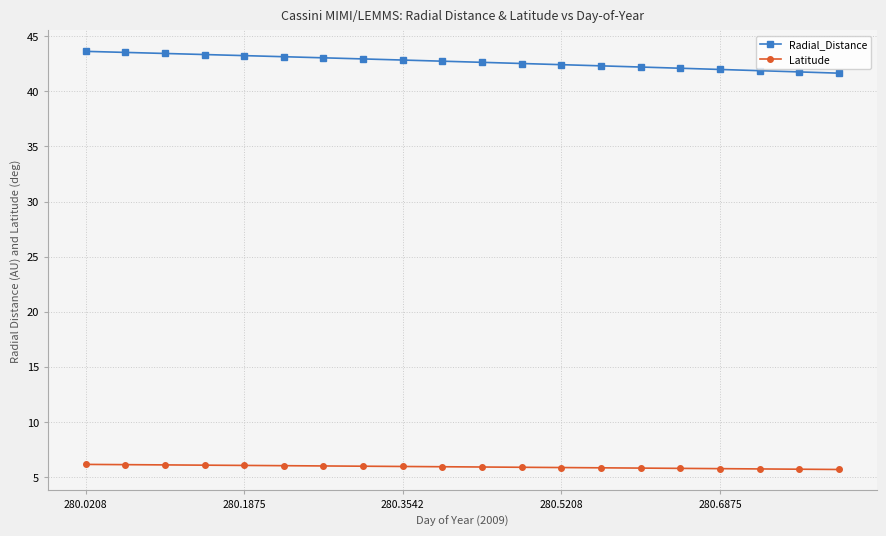

How many lines are shown in the chart?

2